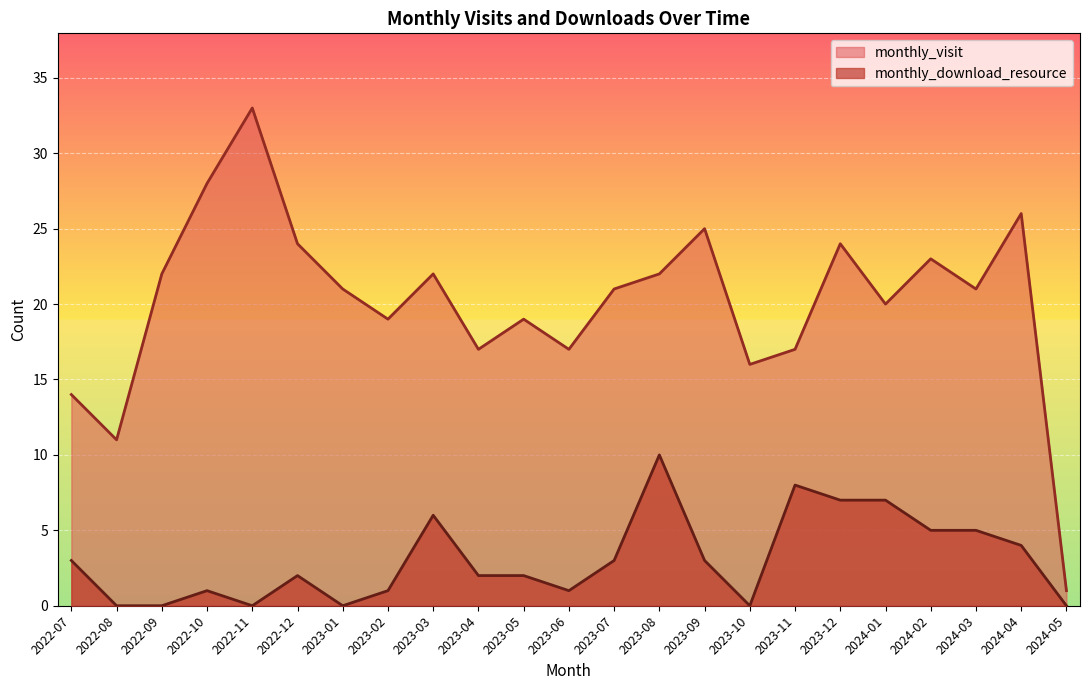

Between 2023-01 and 2024-03, which series saw the biggest shift?

monthly_download_resource